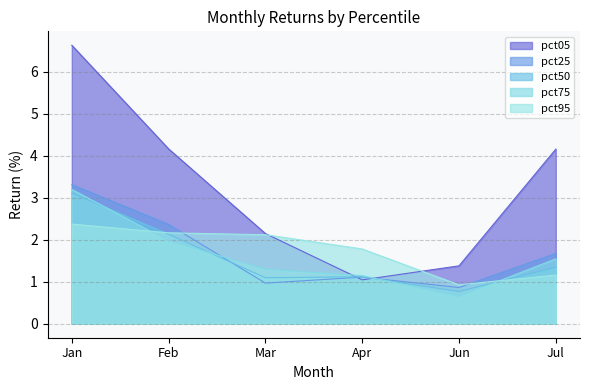

Reading left to right, list all the values displayed in this chart.

pct05: Jan=6.6	Feb=4.2	Mar=2.1	Apr=1.0	Jun=1.4	Jul=4.2
pct25: Jan=3.3	Feb=2.4	Mar=1.0	Apr=1.1	Jun=0.9	Jul=1.7
pct50: Jan=3.1	Feb=2.1	Mar=1.1	Apr=1.1	Jun=0.8	Jul=1.3
pct75: Jan=3.2	Feb=2.0	Mar=1.3	Apr=1.1	Jun=0.7	Jul=1.5
pct95: Jan=2.4	Feb=2.2	Mar=2.1	Apr=1.8	Jun=0.9	Jul=1.2